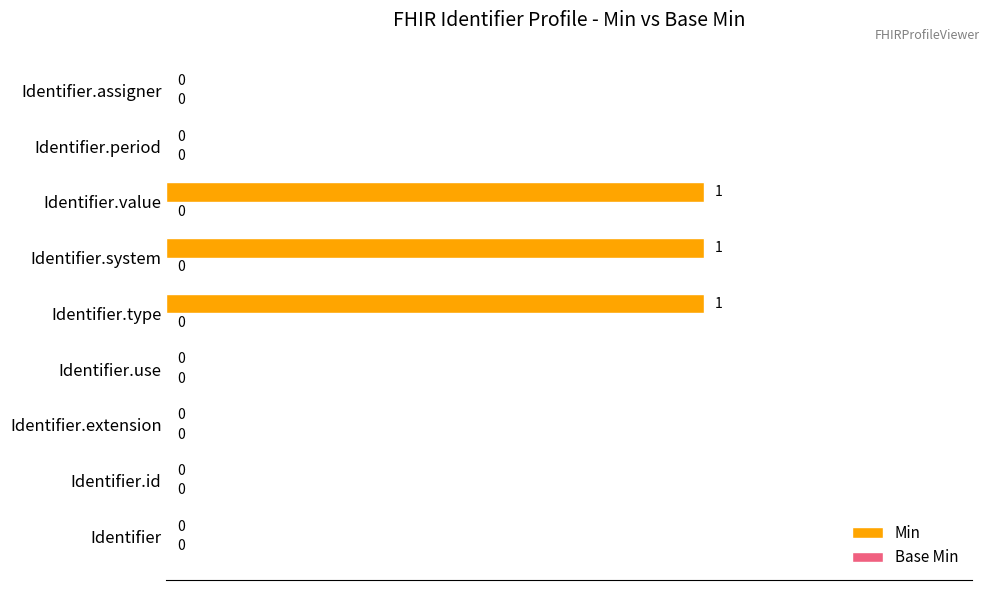

The value at Identifier.use is 0. True or false?

True